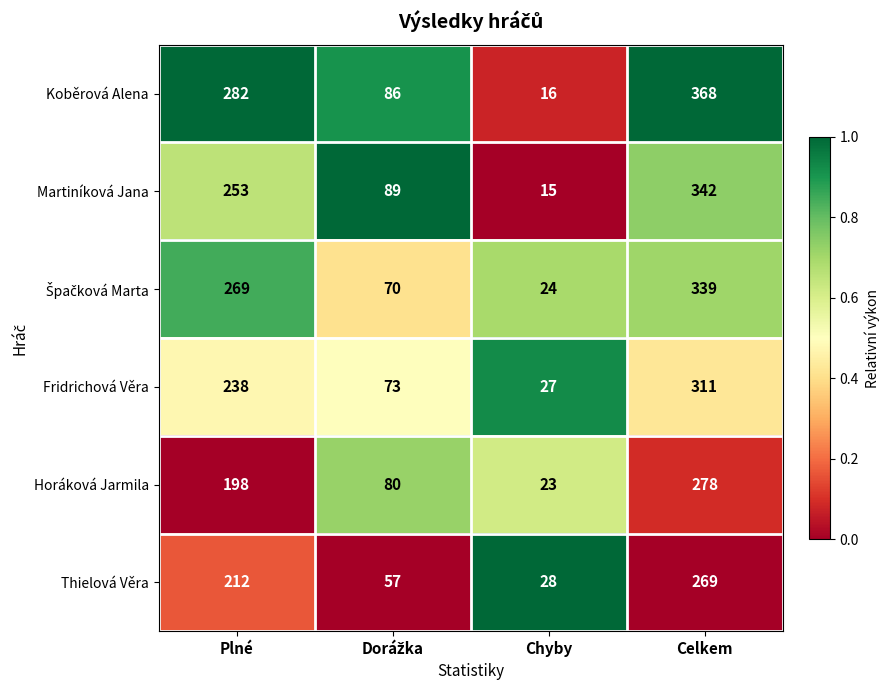

The Koběrová Alena series shows 368 at Celkem. True or false?

True